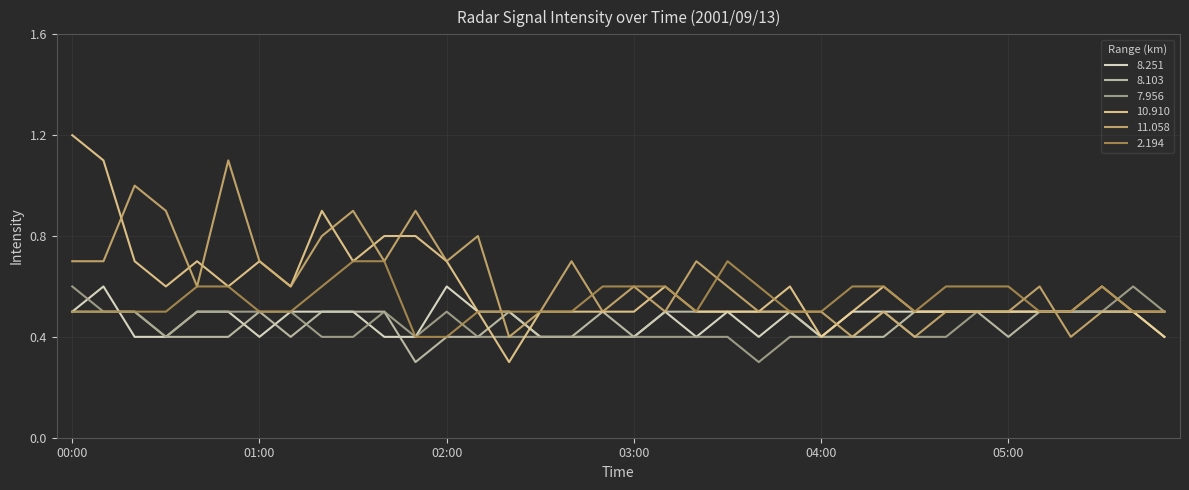

Reading right to left, what are all the values shown in this chart?

8.251: 0.4	0.5	0.5	0.5	0.5	0.5	0.5	0.5	0.5	0.5	0.5	0.4	0.5	0.4	0.5	0.4	0.5	0.4	0.4	0.4	0.4	0.5	0.5	0.6	0.4	0.4	0.5	0.5	0.5	0.4	0.5	0.5	0.4	0.4	0.6	0.5
8.103: 0.5	0.5	0.5	0.5	0.5	0.4	0.5	0.5	0.5	0.4	0.4	0.4	0.5	0.5	0.5	0.5	0.5	0.4	0.5	0.4	0.4	0.5	0.4	0.4	0.3	0.5	0.5	0.5	0.4	0.5	0.4	0.4	0.4	0.5	0.5	0.5
7.956: 0.5	0.6	0.5	0.5	0.5	0.5	0.5	0.4	0.4	0.5	0.4	0.4	0.4	0.3	0.4	0.4	0.4	0.4	0.4	0.4	0.4	0.4	0.4	0.5	0.4	0.5	0.4	0.4	0.5	0.5	0.5	0.5	0.4	0.5	0.5	0.6
10.910: 0.4	0.5	0.6	0.5	0.5	0.5	0.5	0.5	0.5	0.6	0.5	0.4	0.6	0.5	0.5	0.5	0.6	0.5	0.5	0.5	0.5	0.3	0.5	0.7	0.8	0.8	0.7	0.9	0.6	0.7	0.6	0.7	0.6	0.7	1.1	1.2
11.058: 0.5	0.5	0.5	0.4	0.6	0.5	0.5	0.5	0.4	0.5	0.4	0.5	0.5	0.5	0.6	0.7	0.5	0.6	0.5	0.7	0.5	0.4	0.8	0.7	0.9	0.7	0.9	0.8	0.6	0.7	1.1	0.6	0.9	1.0	0.7	0.7
2.194: 0.5	0.5	0.6	0.5	0.5	0.6	0.6	0.6	0.5	0.6	0.6	0.5	0.5	0.6	0.7	0.5	0.6	0.6	0.6	0.5	0.5	0.5	0.5	0.4	0.4	0.7	0.7	0.6	0.5	0.5	0.6	0.6	0.5	0.5	0.5	0.5